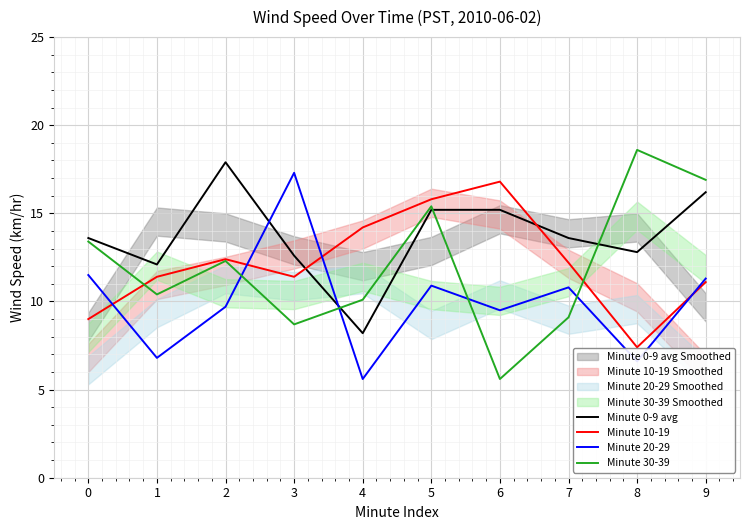

The Minute 10-19 series shows 7.4 at 8. True or false?

True